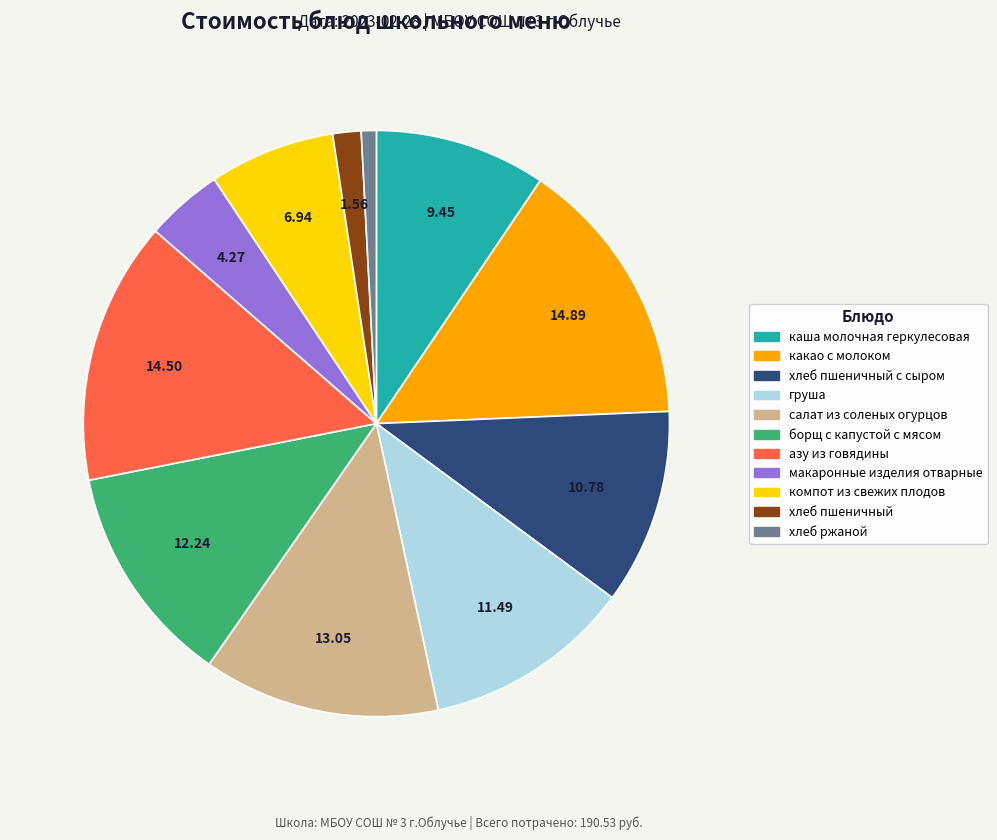

Count the number of slices in the pie.

11